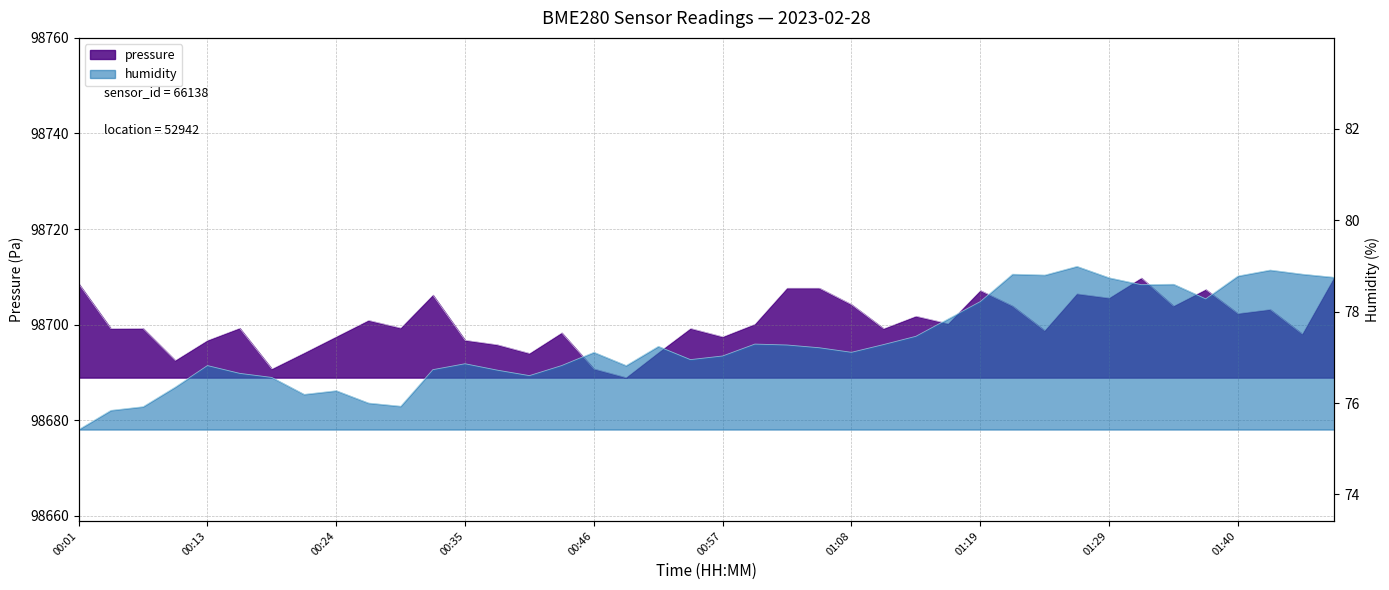

Which series has the largest total across all categories?

pressure